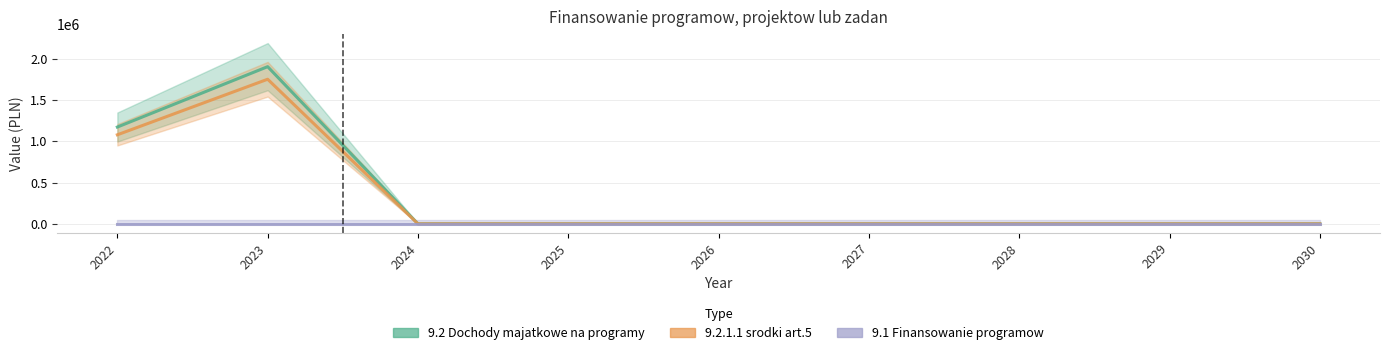

Does the chart have visible grid lines?

Yes